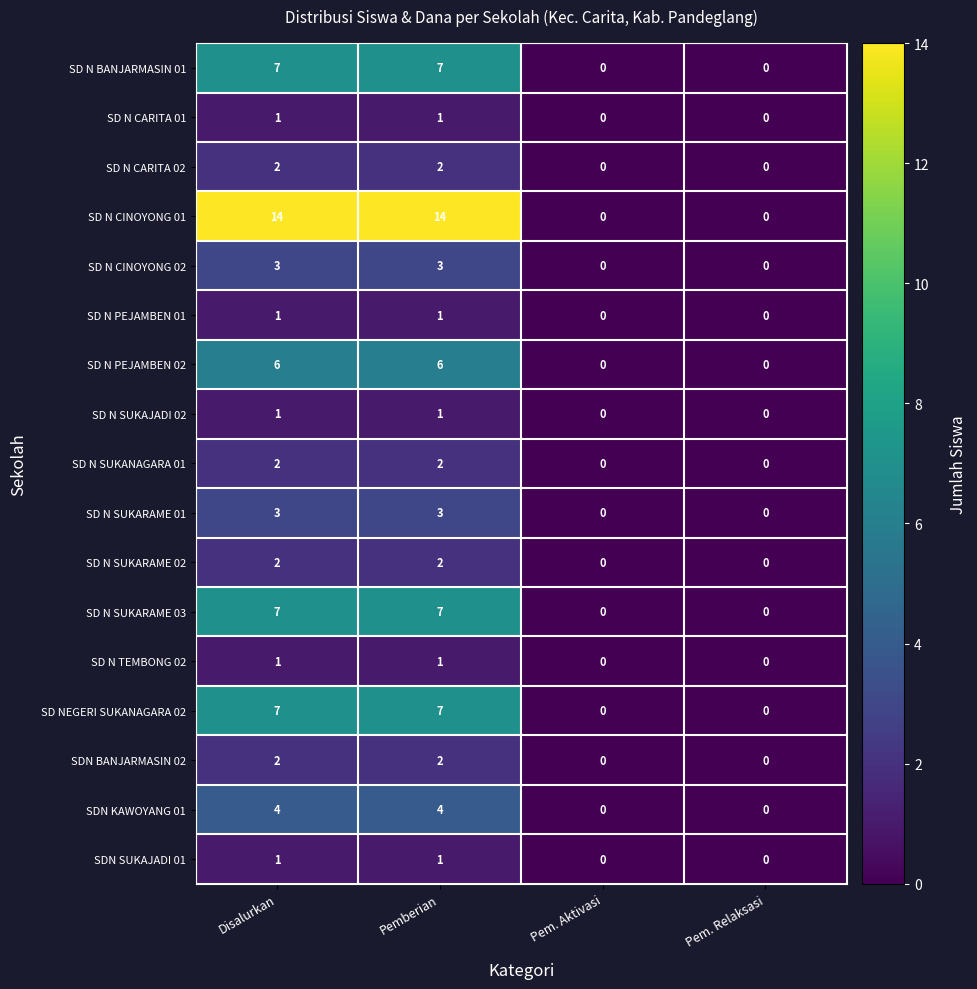

How many distinct data groups are displayed?

17